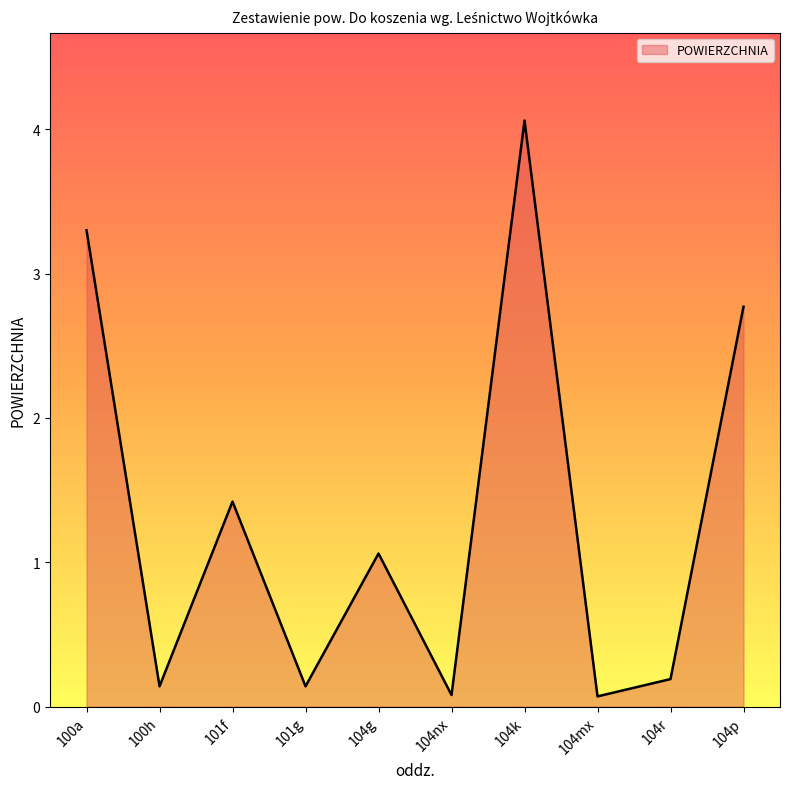

Reading left to right, extract all data points from this chart.

100a=3.3	100h=0.1	101f=1.4	101g=0.1	104g=1.1	104nx=0.1	104k=4.1	104mx=0.1	104r=0.2	104p=2.8